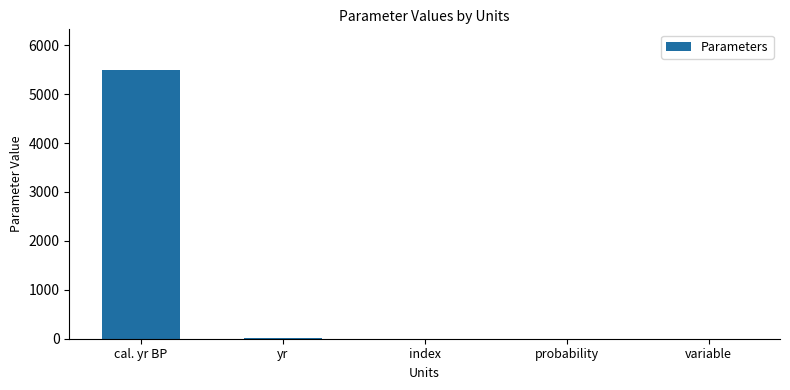

At which category does the chart reach its peak across all series?

cal. yr BP